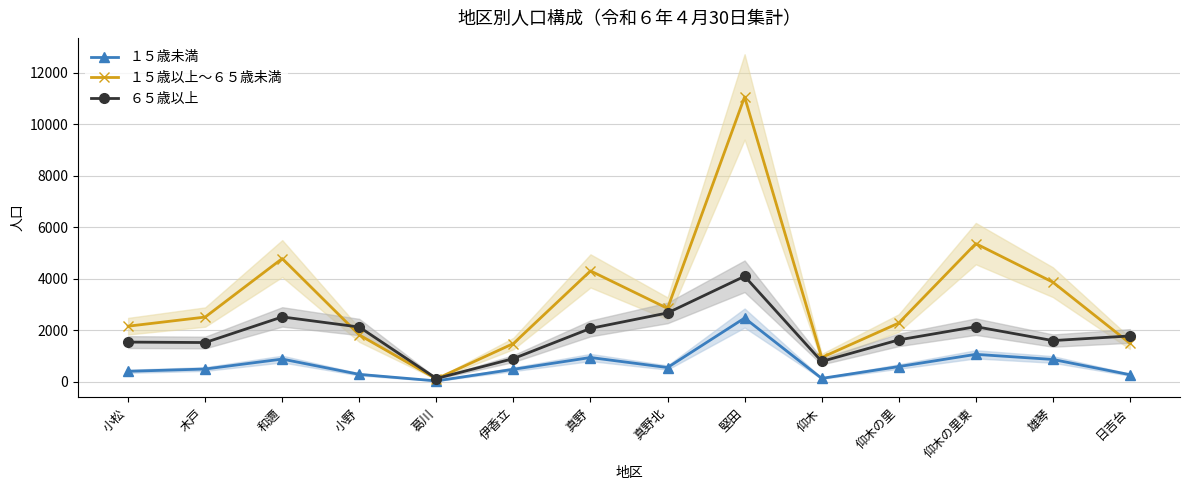

Reading left to right, list all the values displayed in this chart.

１５歳未満: 小松=398	木戸=486	和邇=873	小野=278	葛川=24	伊香立=475	真野=934	真野北=544	堅田=2469	仰木=122	仰木の里=581	仰木の里東=1057	雄琴=858	日吉台=265
１５歳以上～６５歳未満: 小松=2152	木戸=2507	和邇=4783	小野=1812	葛川=102	伊香立=1477	真野=4302	真野北=2844	堅田=11069	仰木=933	仰木の里=2274	仰木の里東=5363	雄琴=3864	日吉台=1488
６５歳以上: 小松=1534	木戸=1516	和邇=2513	小野=2119	葛川=117	伊香立=891	真野=2066	真野北=2668	堅田=4093	仰木=780	仰木の里=1619	仰木の里東=2133	雄琴=1592	日吉台=1772